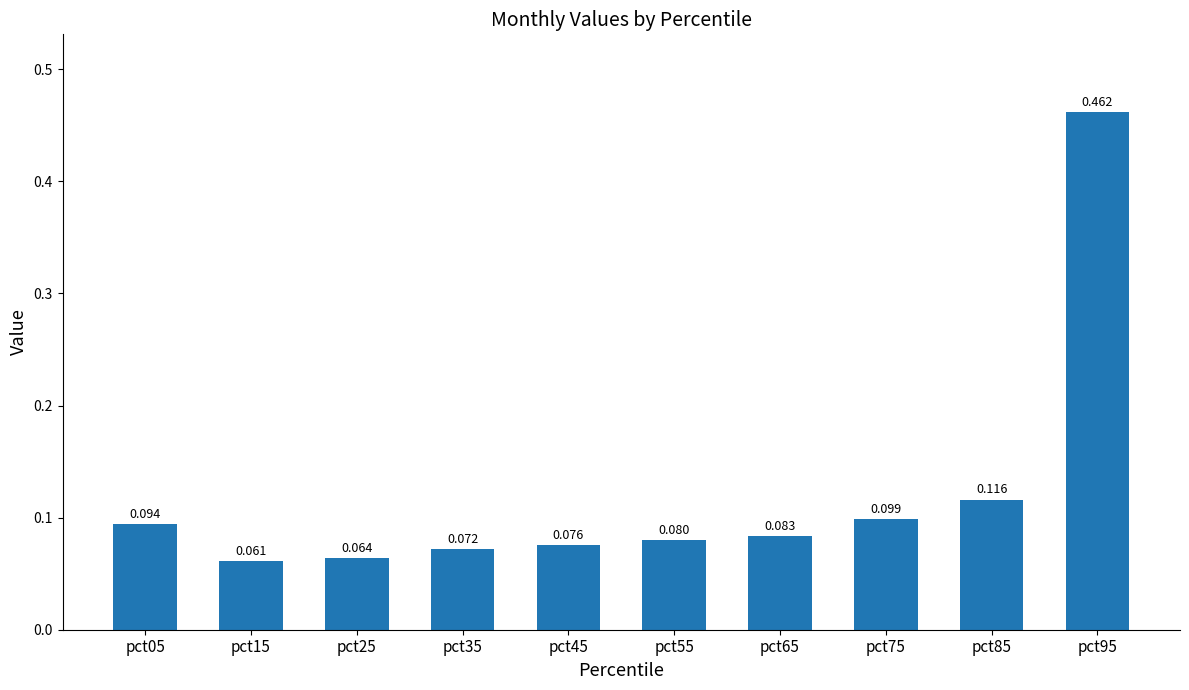

Which label corresponds to the largest value in the chart?

pct95